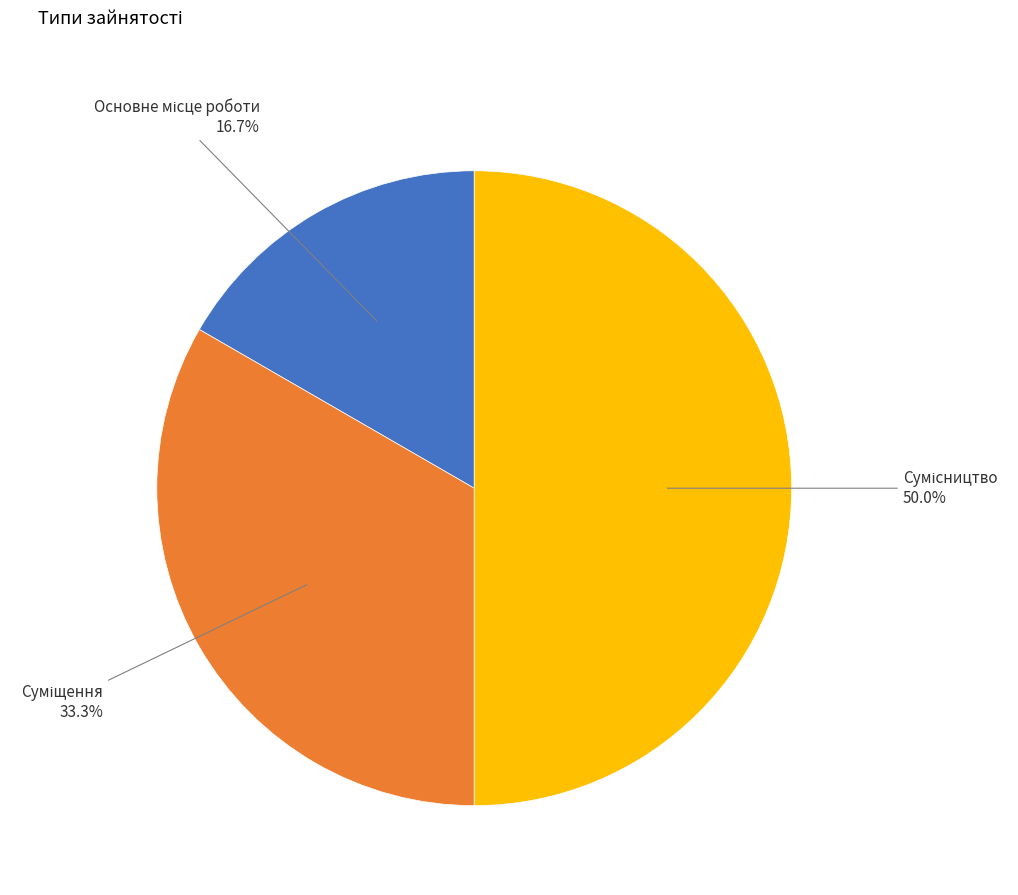

Rank the categories by value from highest to lowest.

Сумісництво, Суміщення, Основне місце роботи